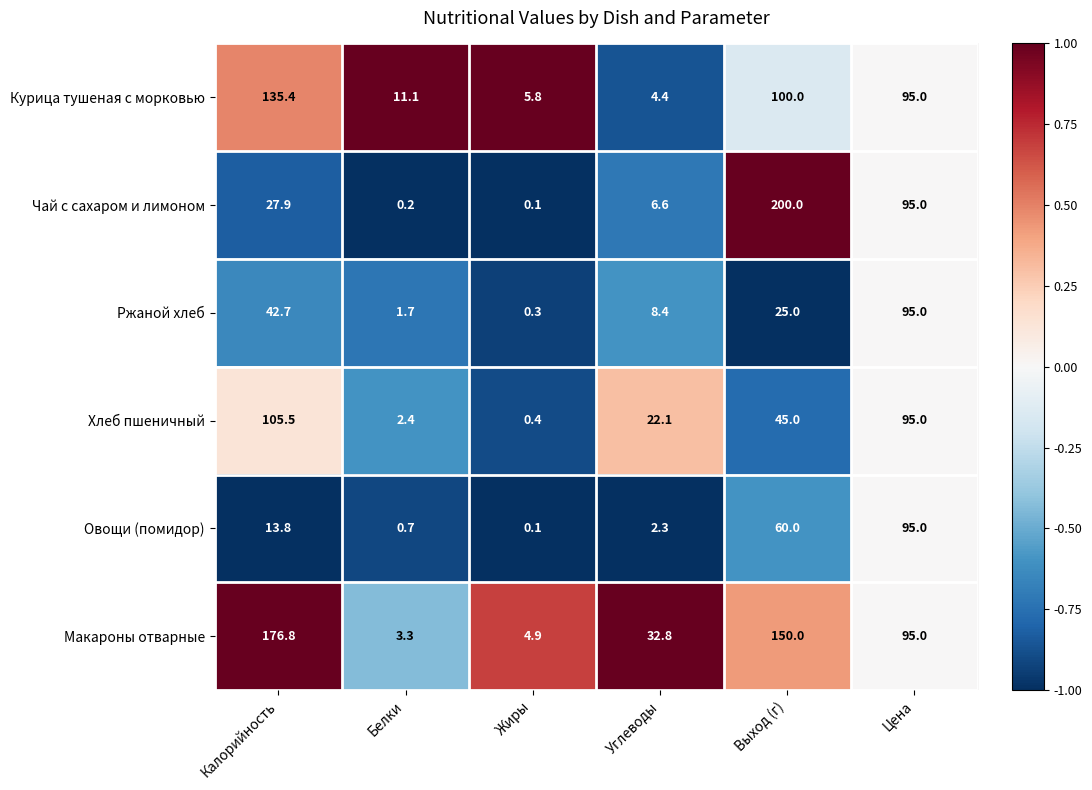

At how many categories does at least one series exceed 0?

6